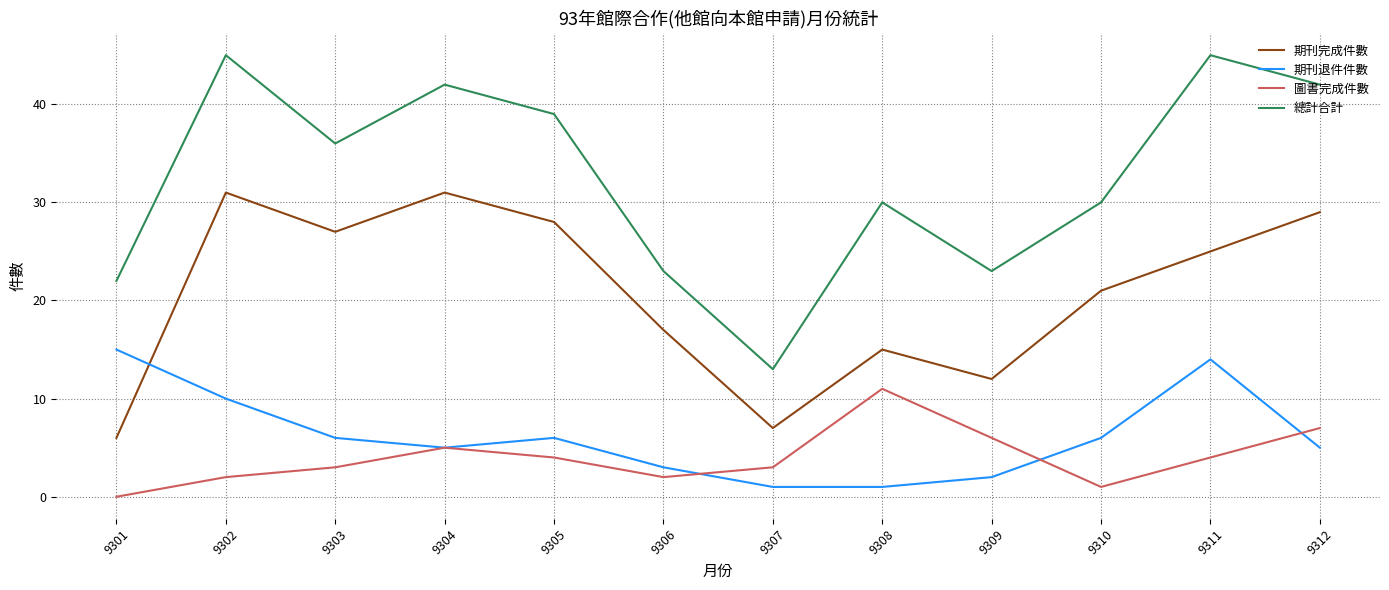

Is the value of 期刊完成件數 at 9305 greater than the value of 期刊退件件數 at 9311?

Yes